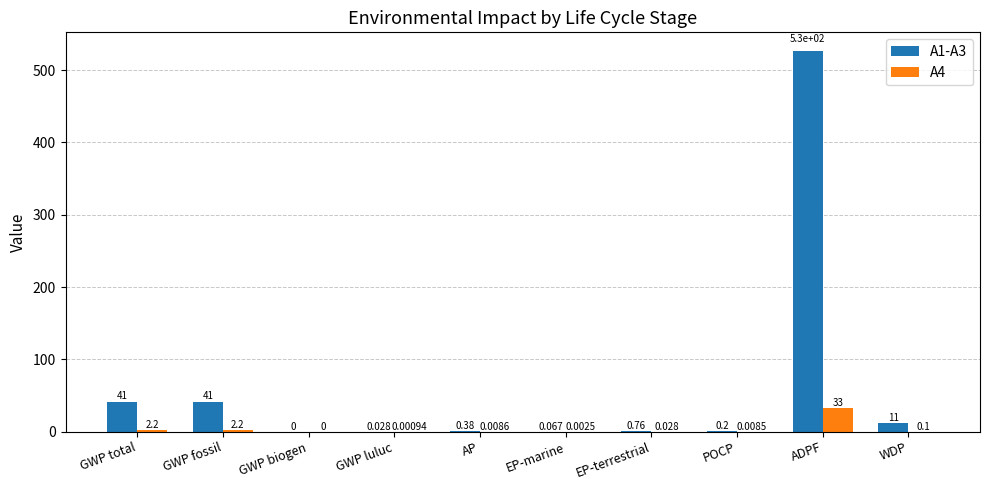

At which category is the sum across all series the highest?

ADPF